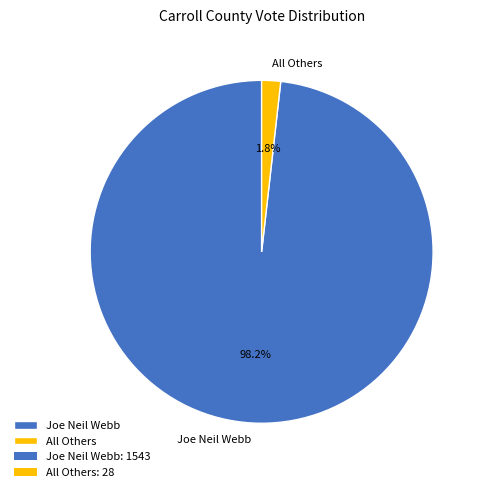

Rank the categories by value from highest to lowest.

Joe Neil Webb, All Others